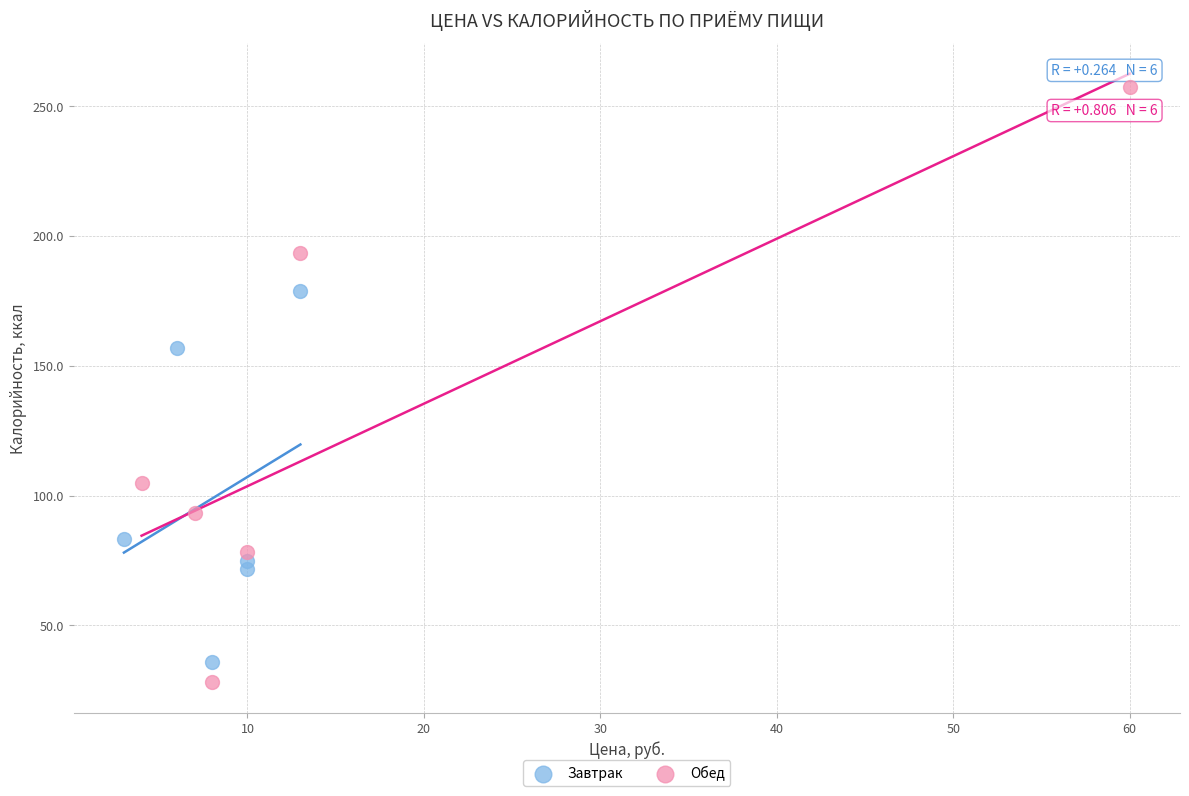

Which series has the widest spread of Y values?

Обед